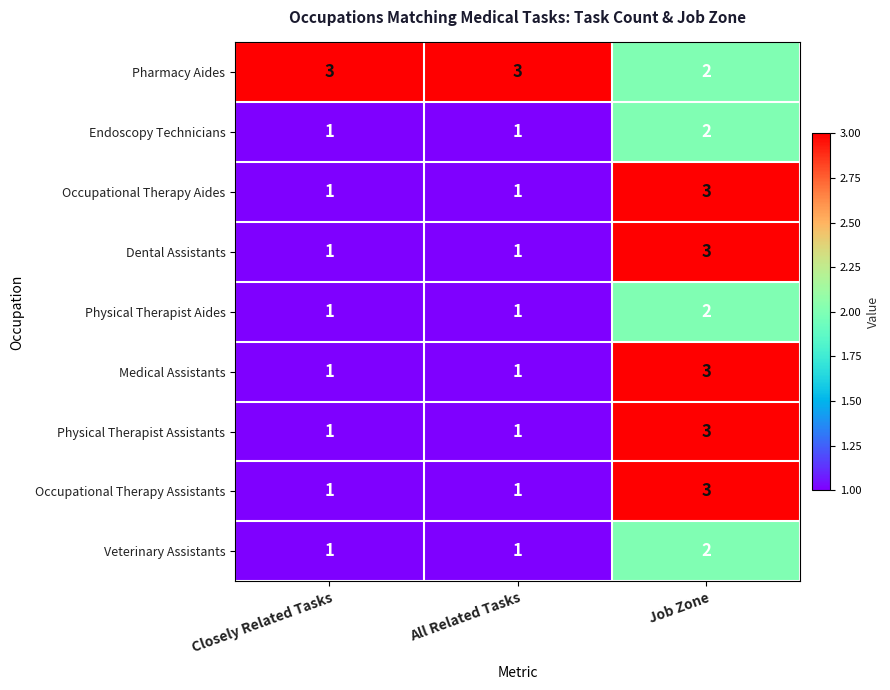

How many data points does each series have?

3